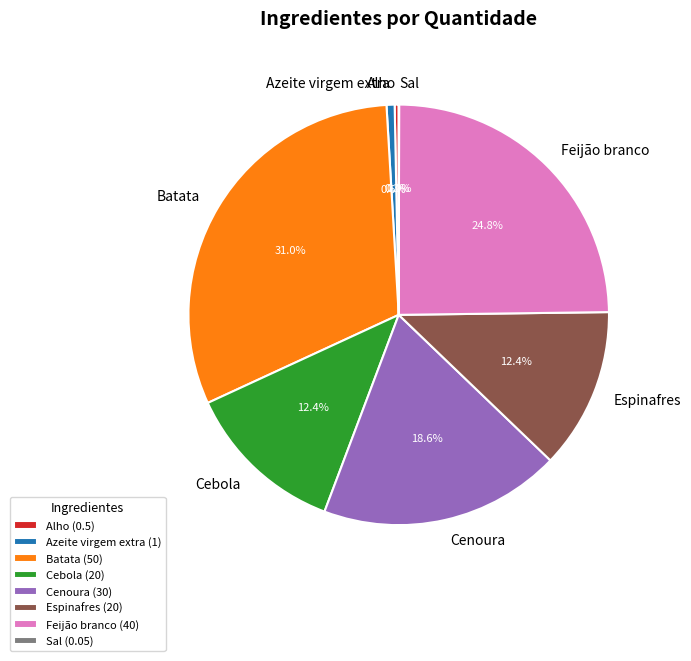

Is there any slice that represents more than half of the pie?

No